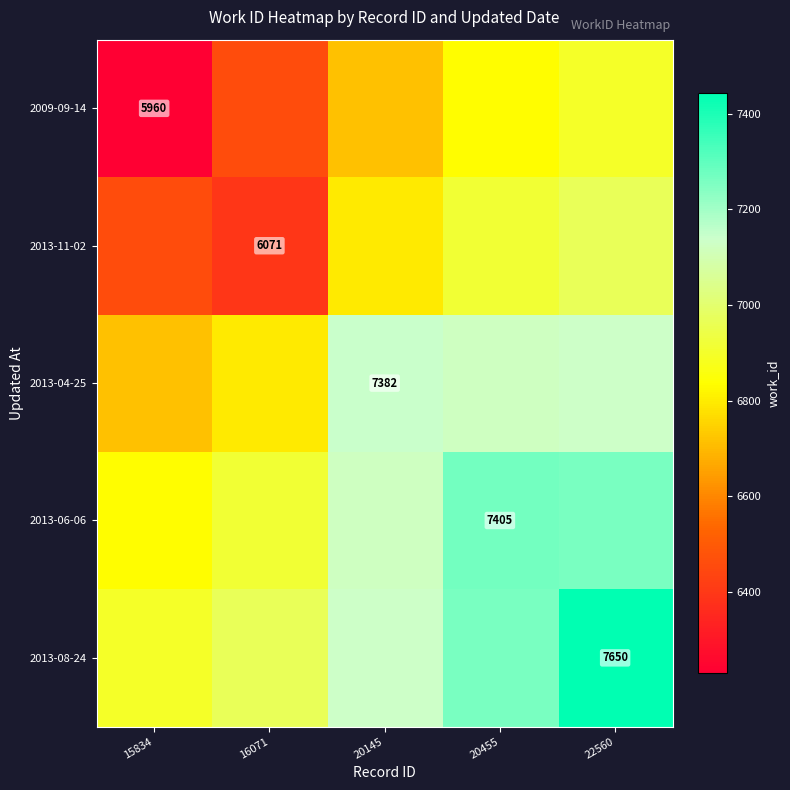

True or false: 2013-11-02 has a value of 1466.4 at 22560.

False